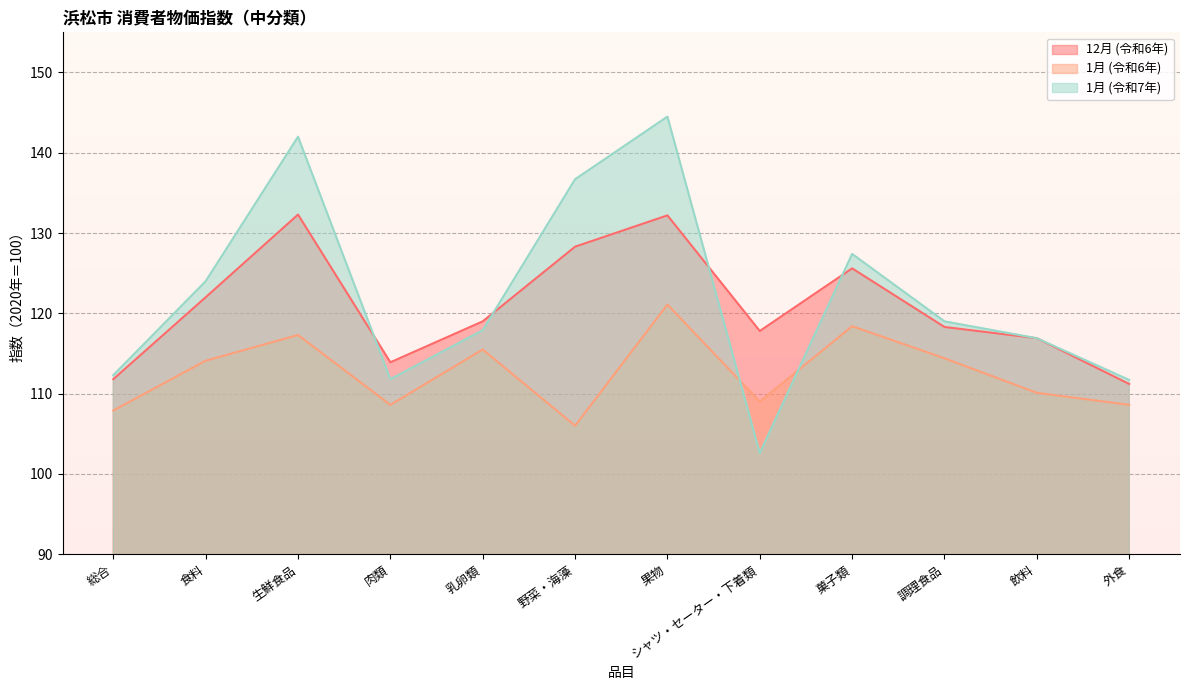

What is the label of the 6th point from the right?

果物